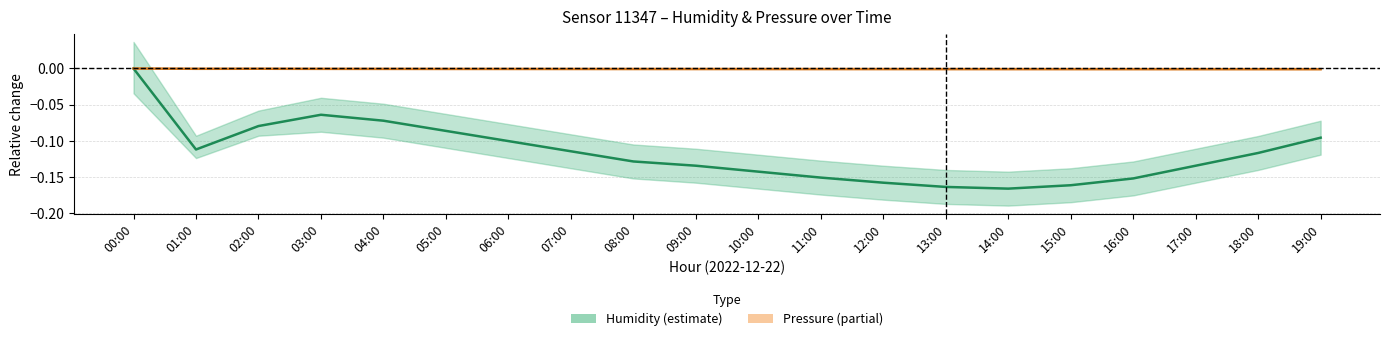

At which category does the chart reach its peak across all series?

00:00